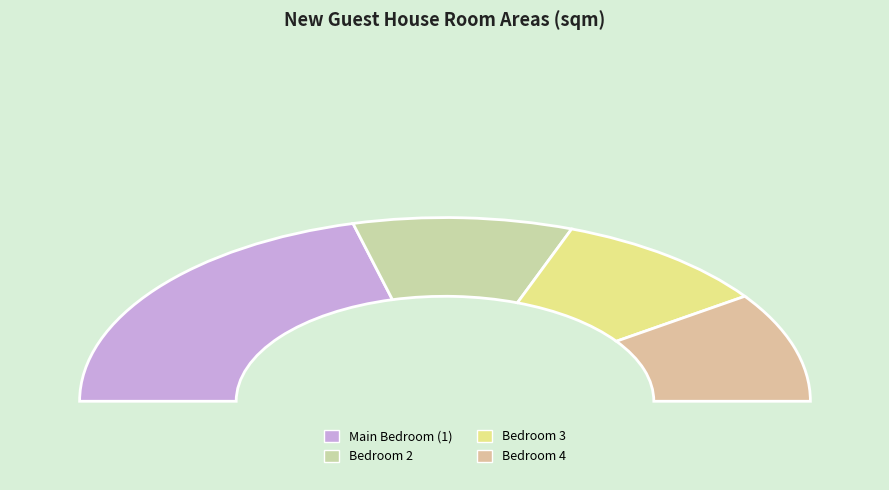

What percentage do Bedroom 2 and Main Bedroom (1) together represent?

61.3%